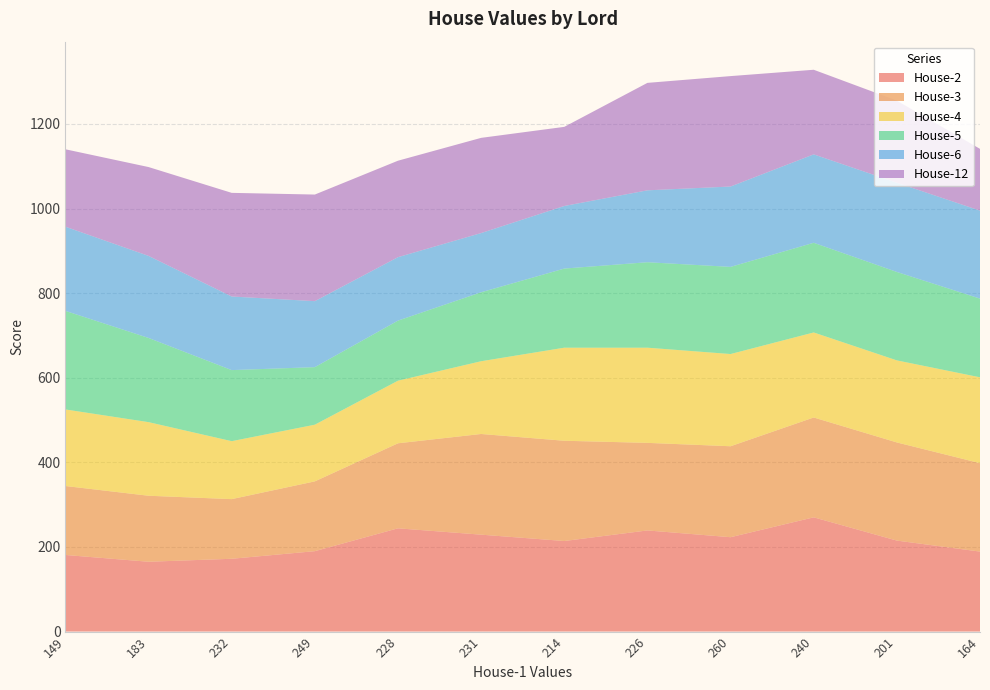

Reading left to right, list all the values displayed in this chart.

House-2: 149=181	183=165	232=172	249=190	228=244	231=229	214=214	226=239	260=223	240=270	201=215	164=189
House-3: 149=163	183=156	232=141	249=165	228=201	231=238	214=237	226=207	260=215	240=236	201=232	164=209
House-4: 149=181	183=174	232=137	249=134	228=148	231=172	214=220	226=225	260=218	240=201	201=194	164=203
House-5: 149=233	183=199	232=168	249=136	228=142	231=163	214=187	226=202	260=206	240=212	201=209	164=186
House-6: 149=199	183=194	232=174	249=156	228=150	231=140	214=148	226=170	260=190	240=209	201=211	164=208
House-12: 149=183	183=210	232=245	249=252	228=228	231=225	214=187	226=254	260=261	240=200	201=194	164=146